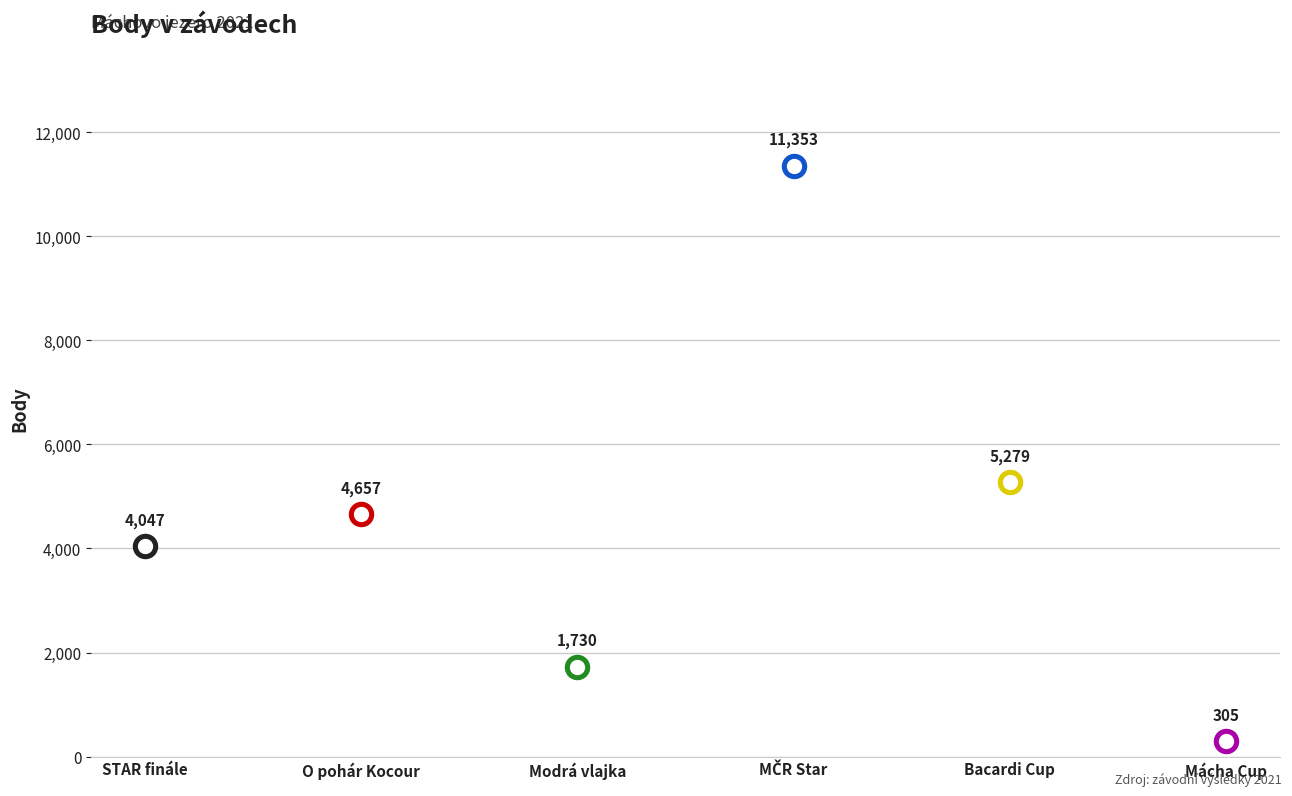

Approximately how many times larger is the value at O pohár pivovaru Kocour compared to Mácha Cup?

15.3